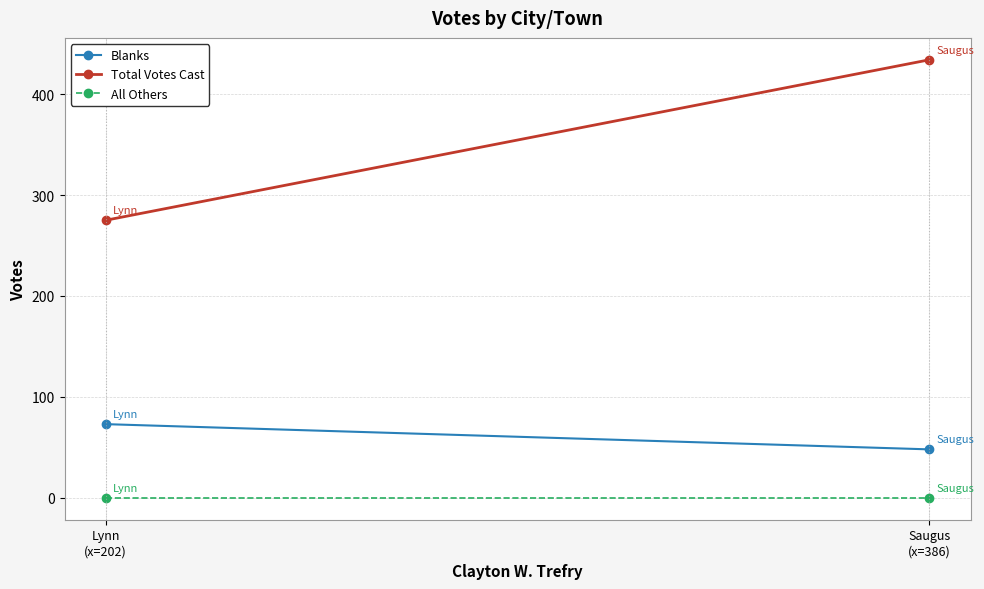

What is the sum of the Total Votes Cast values at Saugus
(x=386) and Lynn
(x=202)?

709